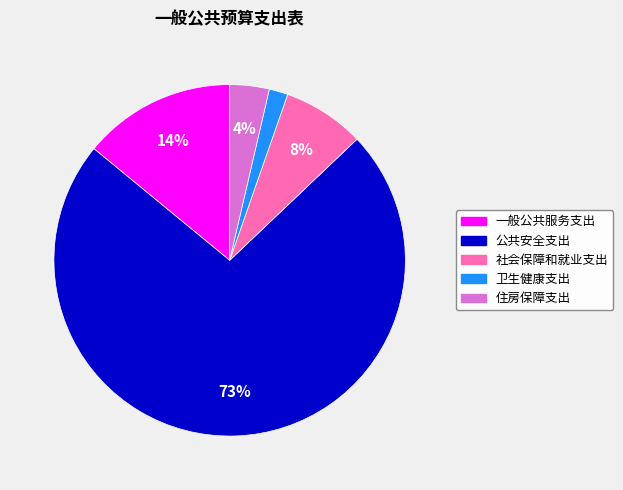

Is the sum of 卫生健康支出 and 一般公共服务支出 greater than half?

No